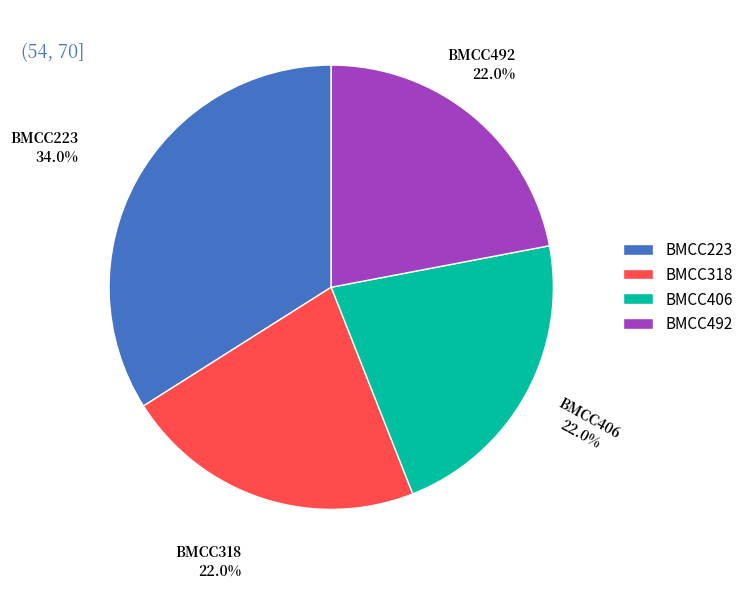

What is the largest slice in the pie chart?

BMCC223